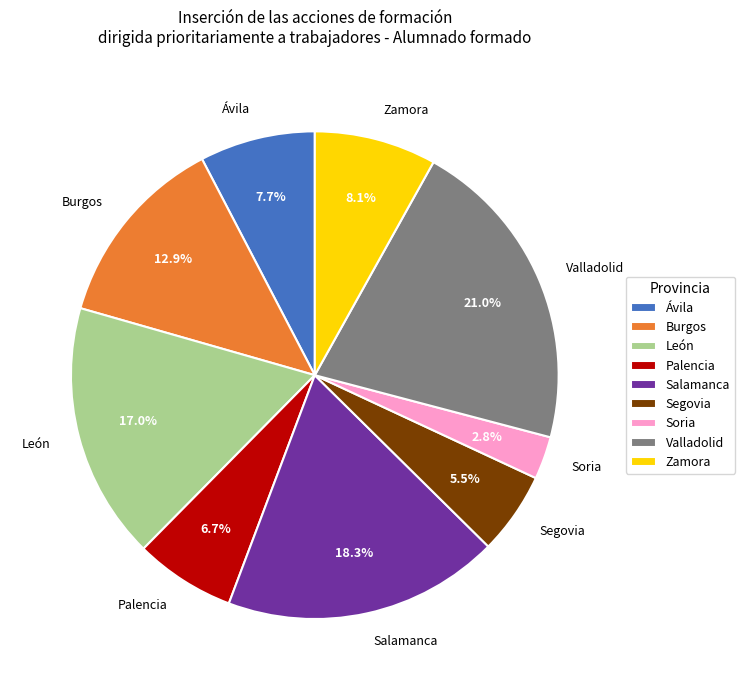

True or false: Salamanca accounts for 18% of the total.

True